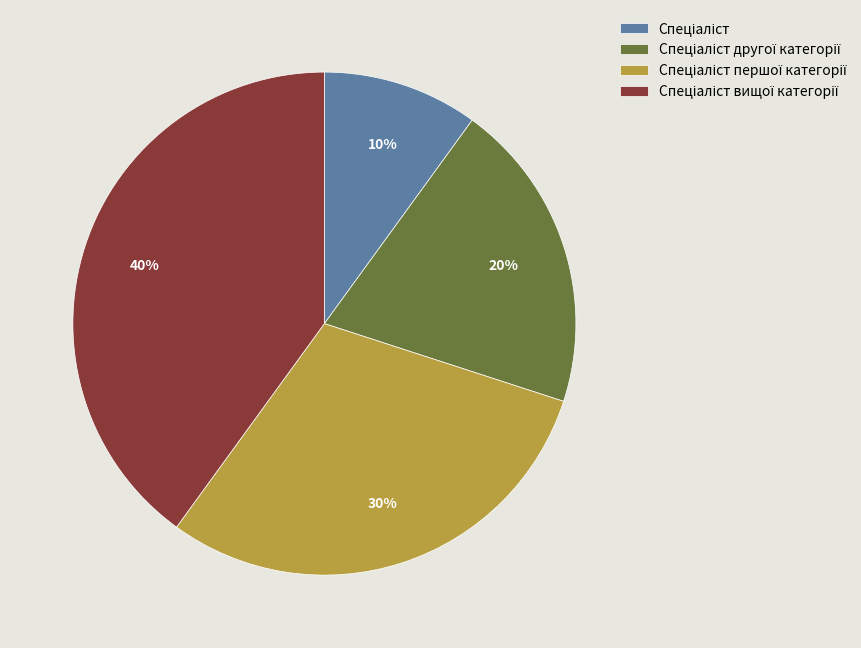

Is there any slice that represents more than half of the pie?

No